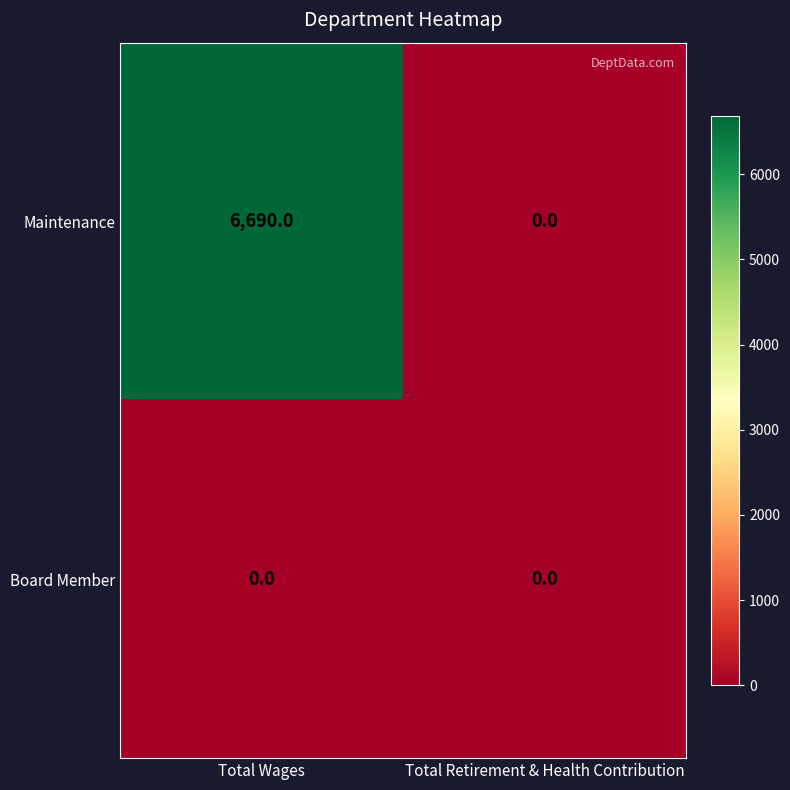

Rank the series by their average value, from lowest to highest.

Board Member, Maintenance